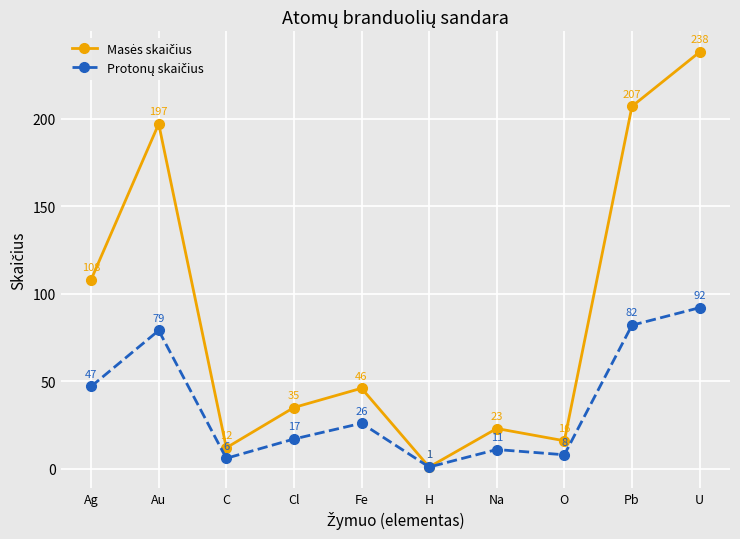

At which category is the sum across all series the highest?

U